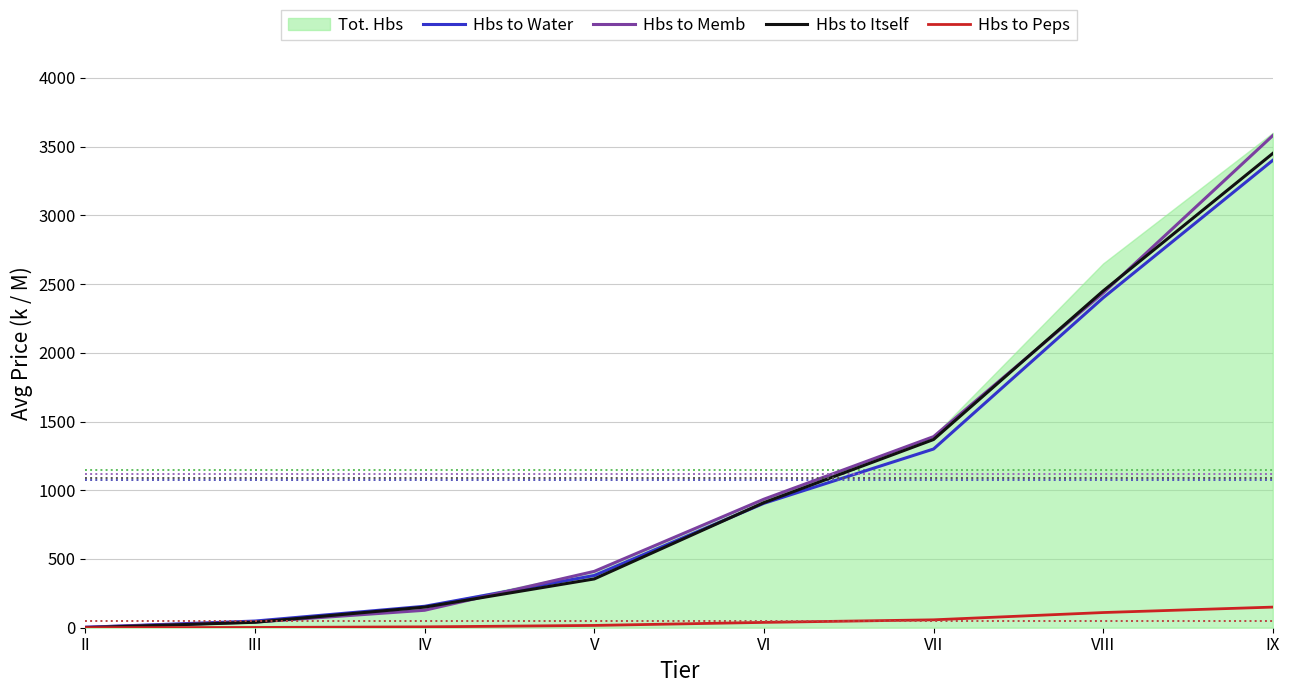

How many values in the Hbs to Memb series exceed 935?

3